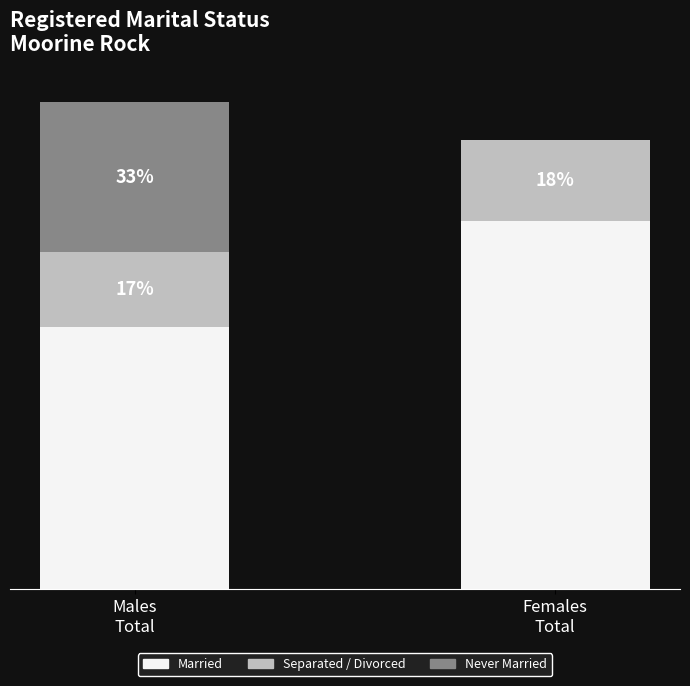

Are the bars horizontal?

No